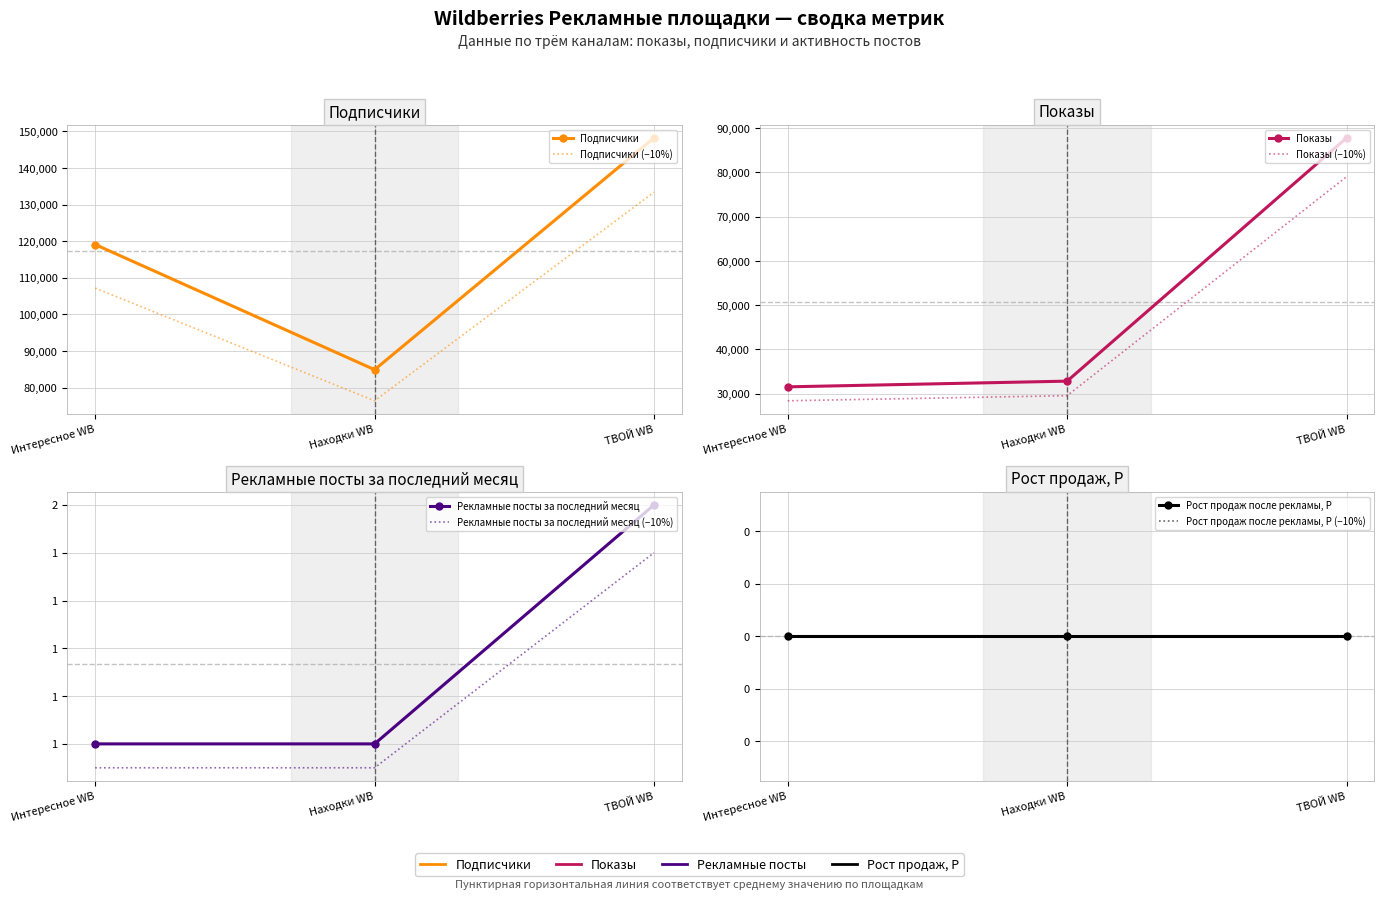

Which series has the largest range (max minus min)?

Подписчики